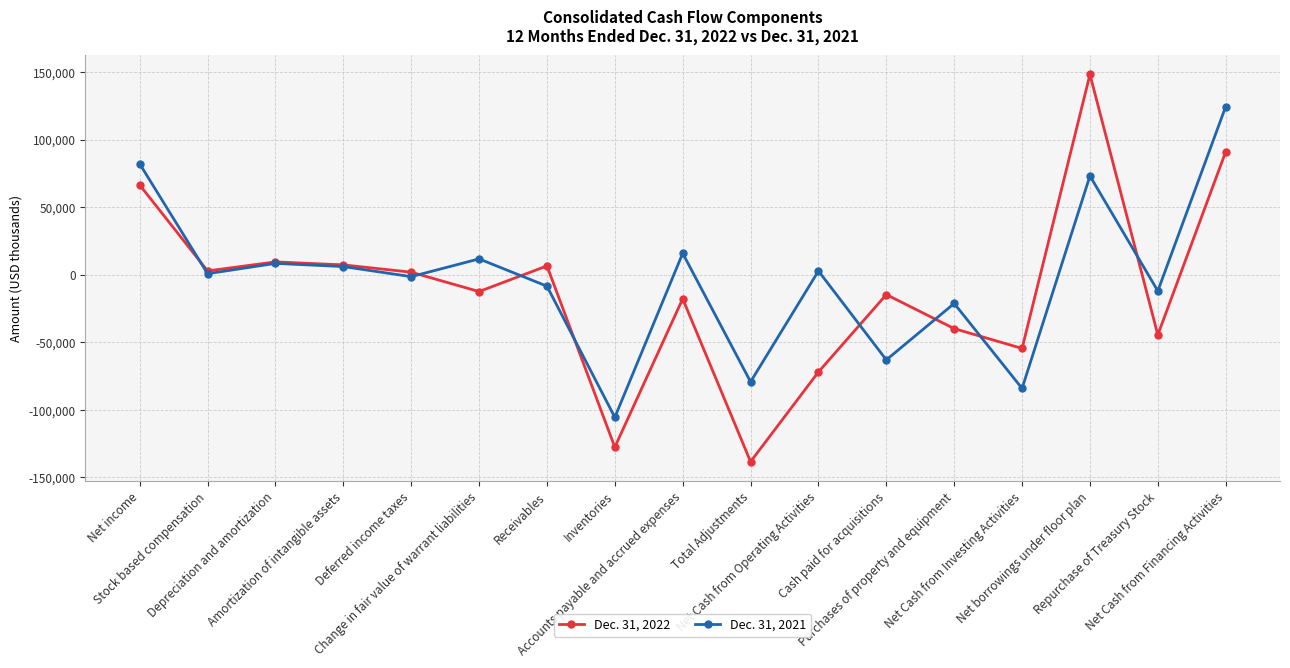

What is the sum of the Dec. 31, 2021 values at Depreciation and amortization and Amortization of intangible assets?

14411